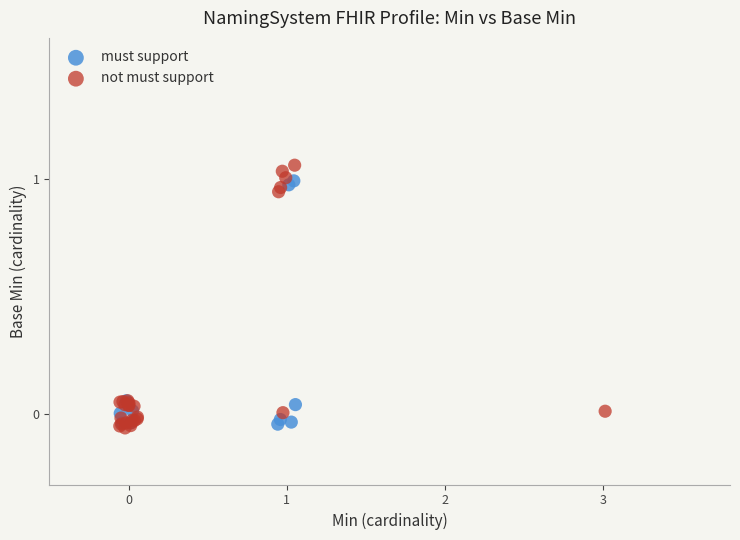

Which series has the largest Y range (max minus min)?

not must support